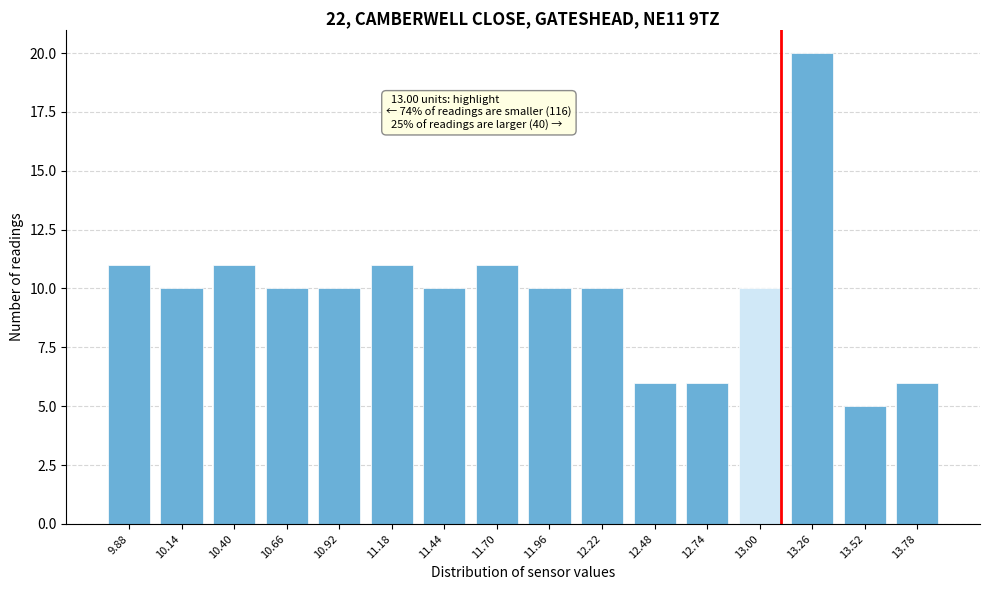

Reading right to left, what are all the values shown in this chart?

13.78=6	13.52=5	13.26=20	13.00=10	12.74=6	12.48=6	12.22=10	11.96=10	11.70=11	11.44=10	11.18=11	10.92=10	10.66=10	10.40=11	10.14=10	9.88=11